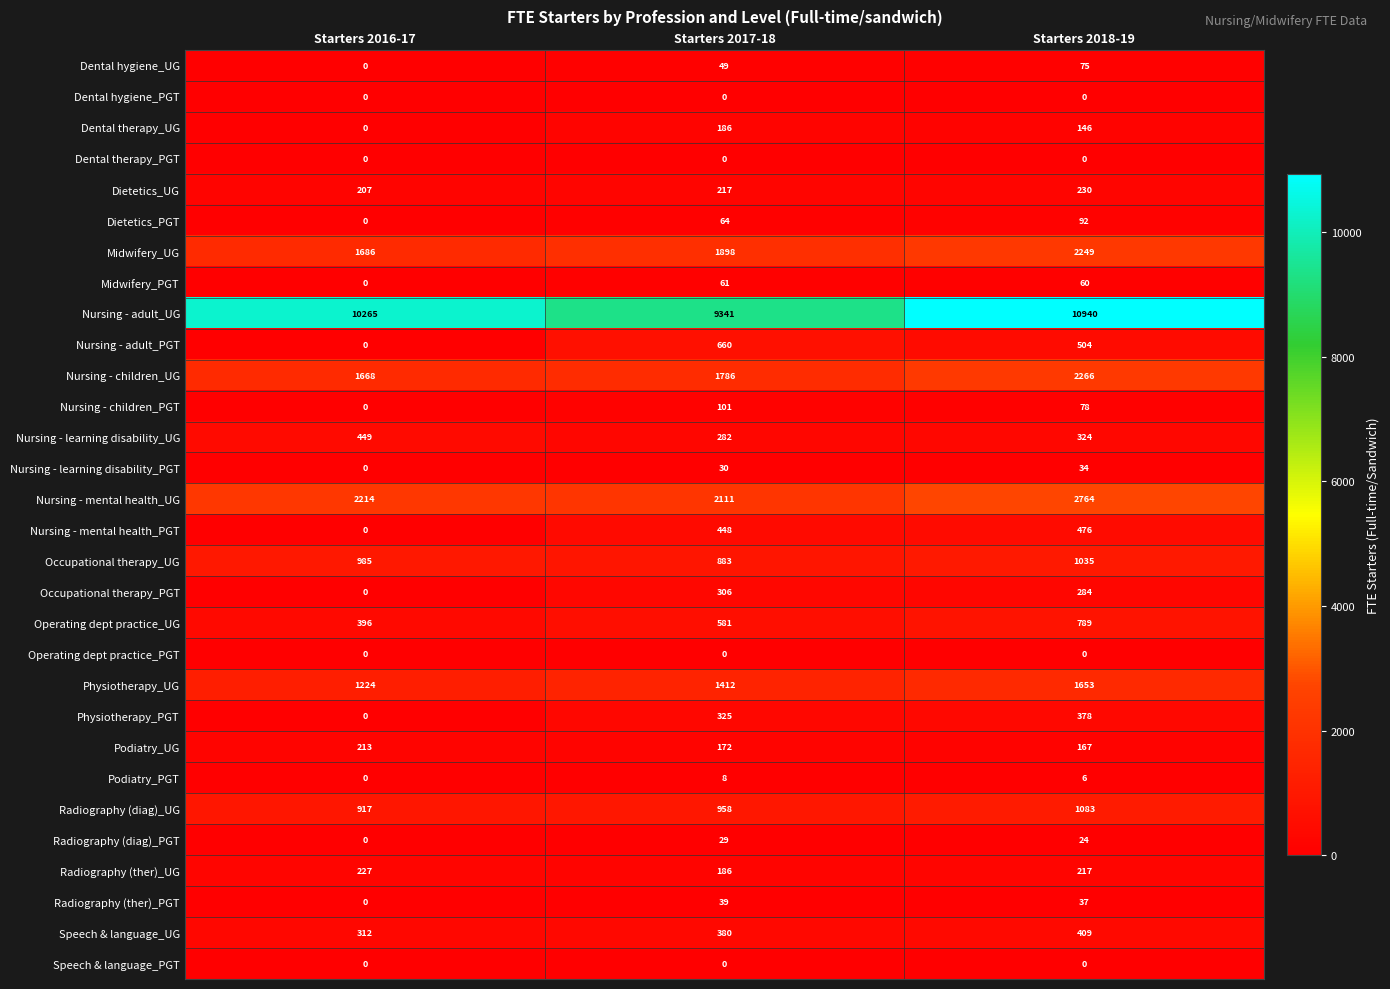

At how many categories does at least one series exceed 10728?

1